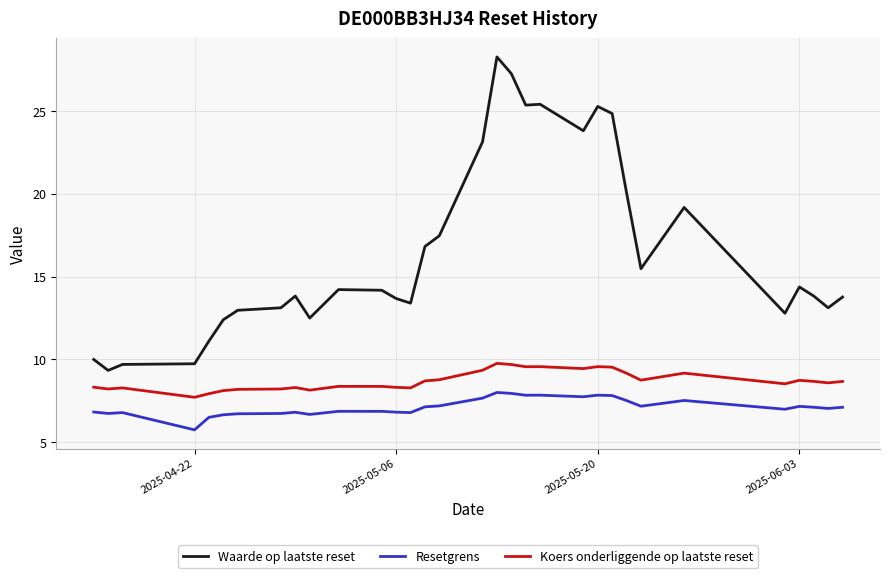

What is the maximum value shown in the chart?

28.3